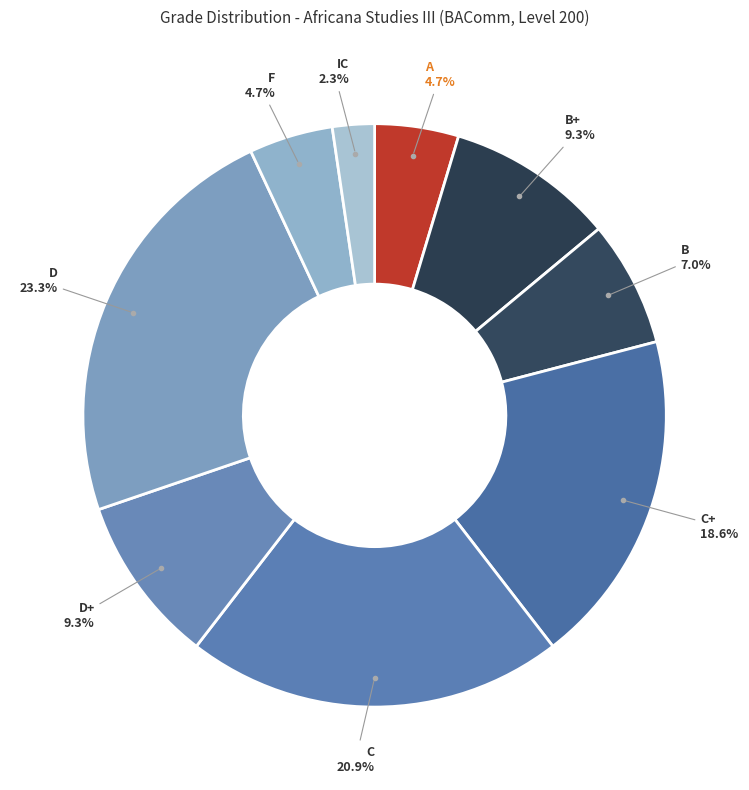

Rank the categories by value from lowest to highest.

IC, A, F, B, B+, D+, C+, C, D